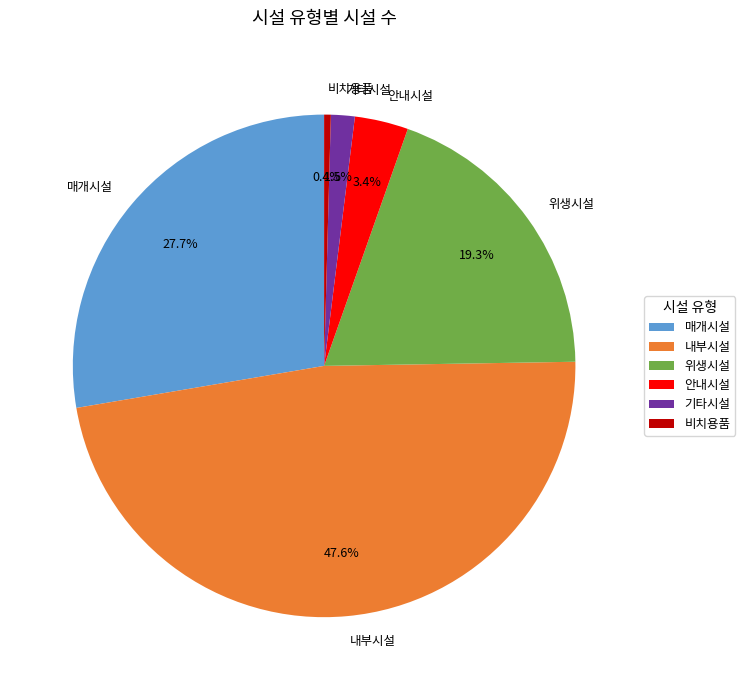

How many segments does this pie chart have?

6